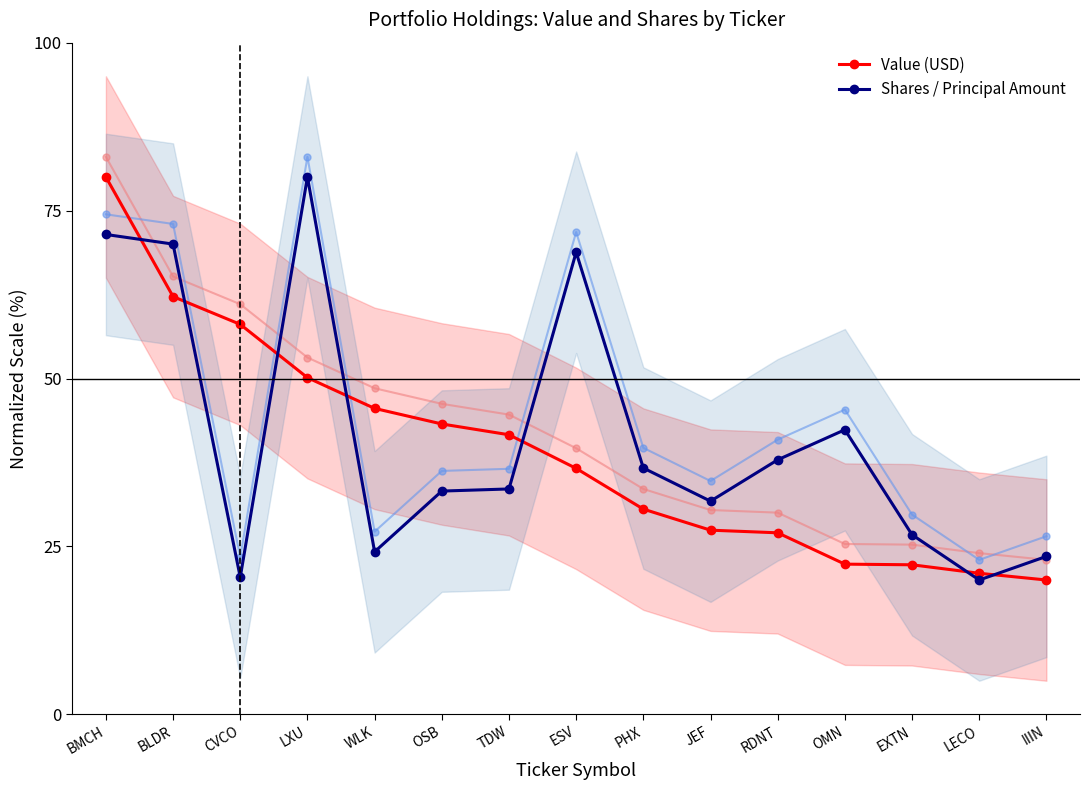

Where does the Value (USD) series first go above 36?

BMCH